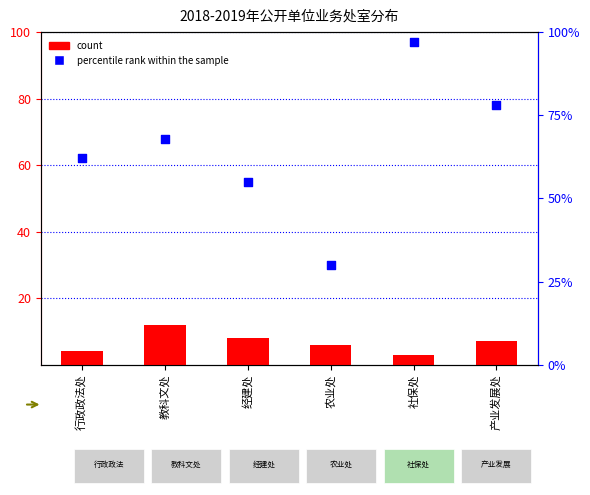

At how many categories does at least one series exceed 51?

5